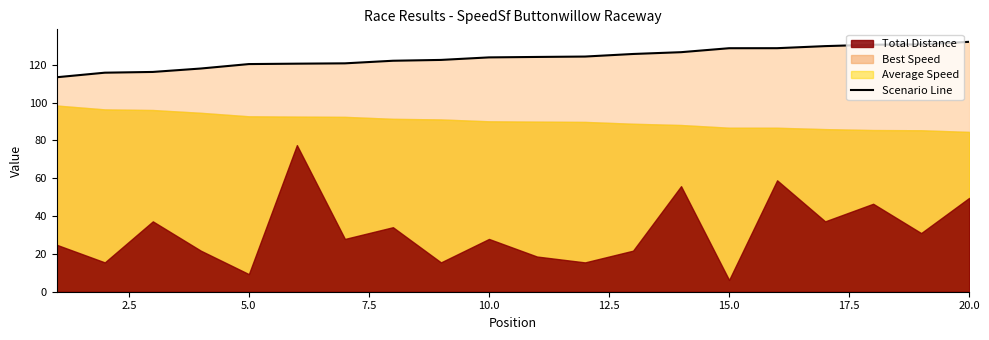

What is the sum of all values?

2475.0